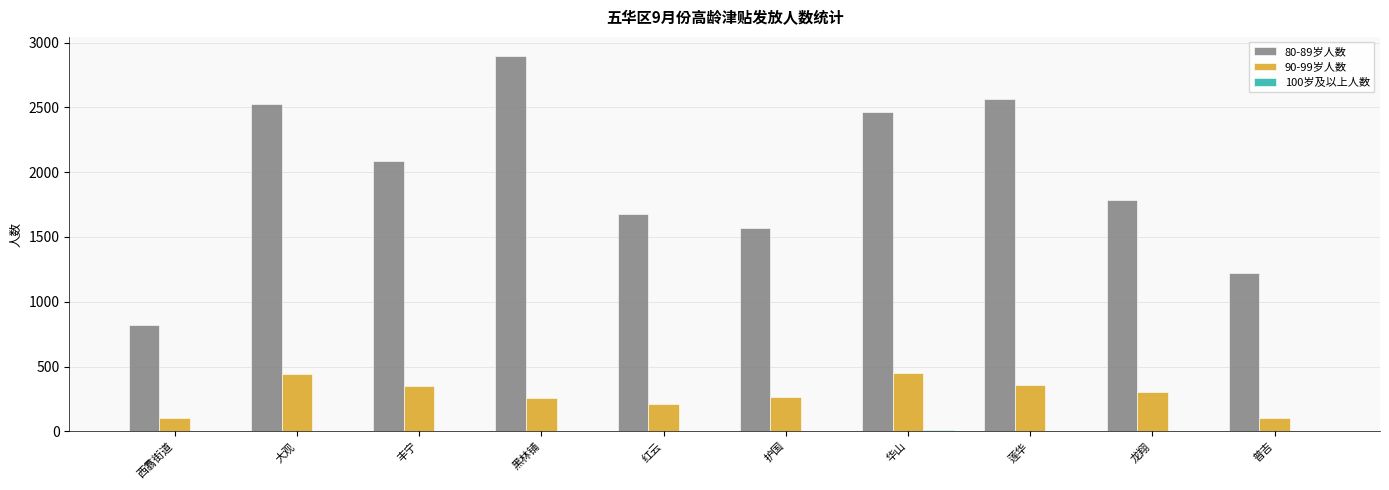

At which category does the chart reach its peak across all series?

黑林铺